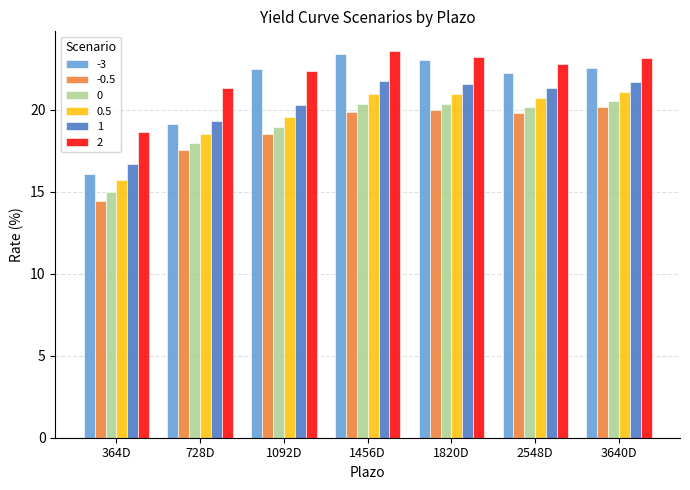

What is the difference between the highest and lowest values at 2548D?

2.9